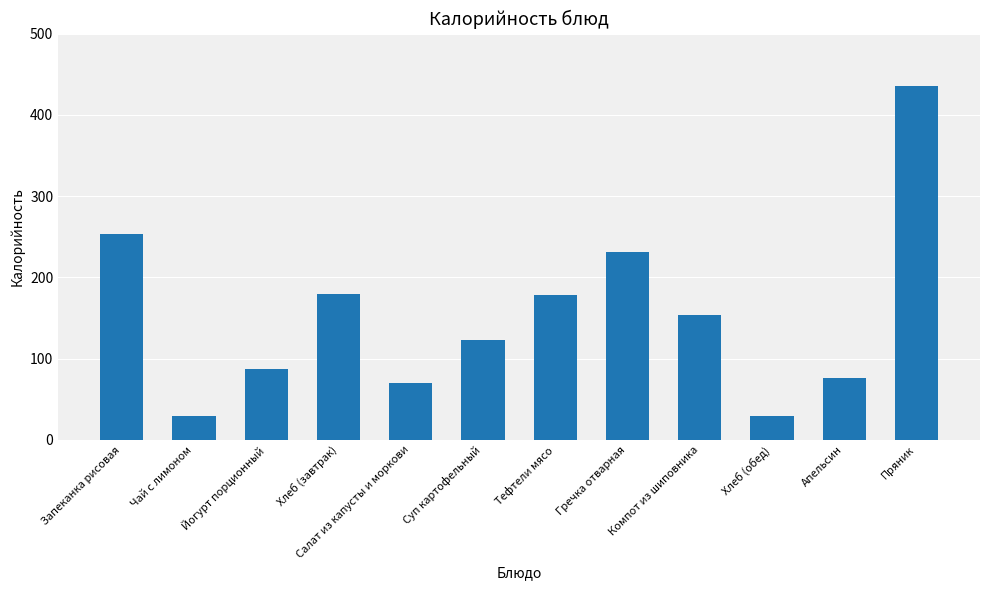

What is the label of the 6th bar from the left?

Суп картофельный